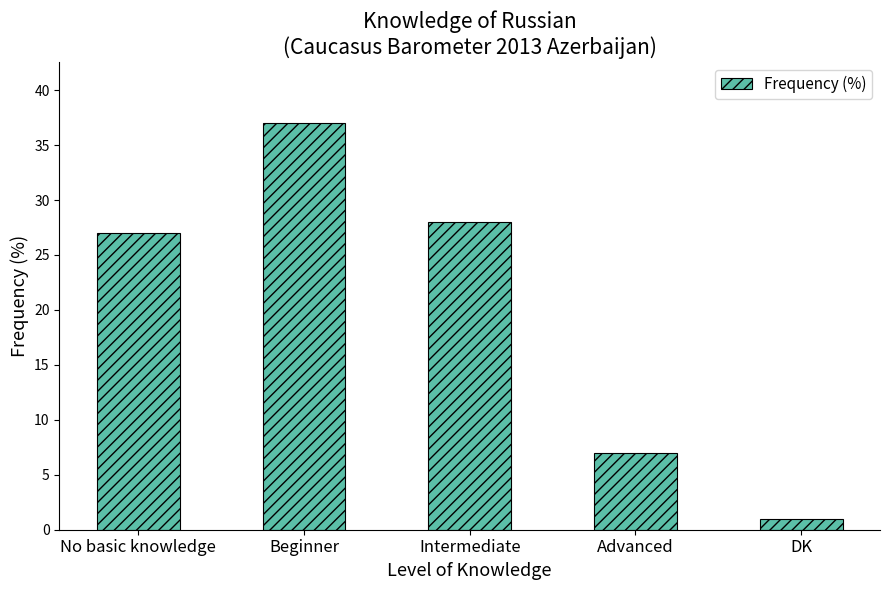

Is it true that the value at No basic knowledge is 27?

True